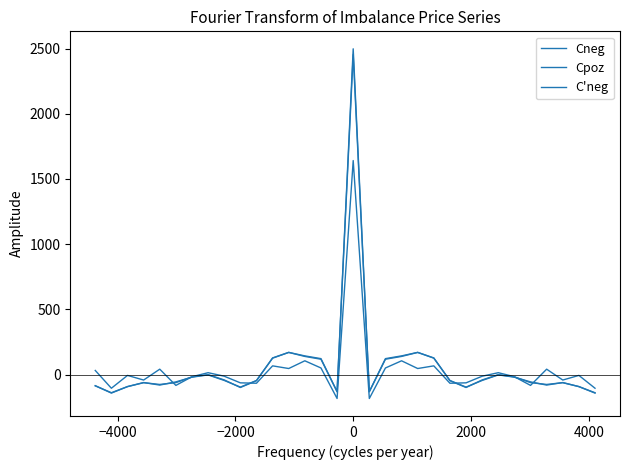

What is the difference between the maximum and minimum values in the Cpoz series?

1823.9